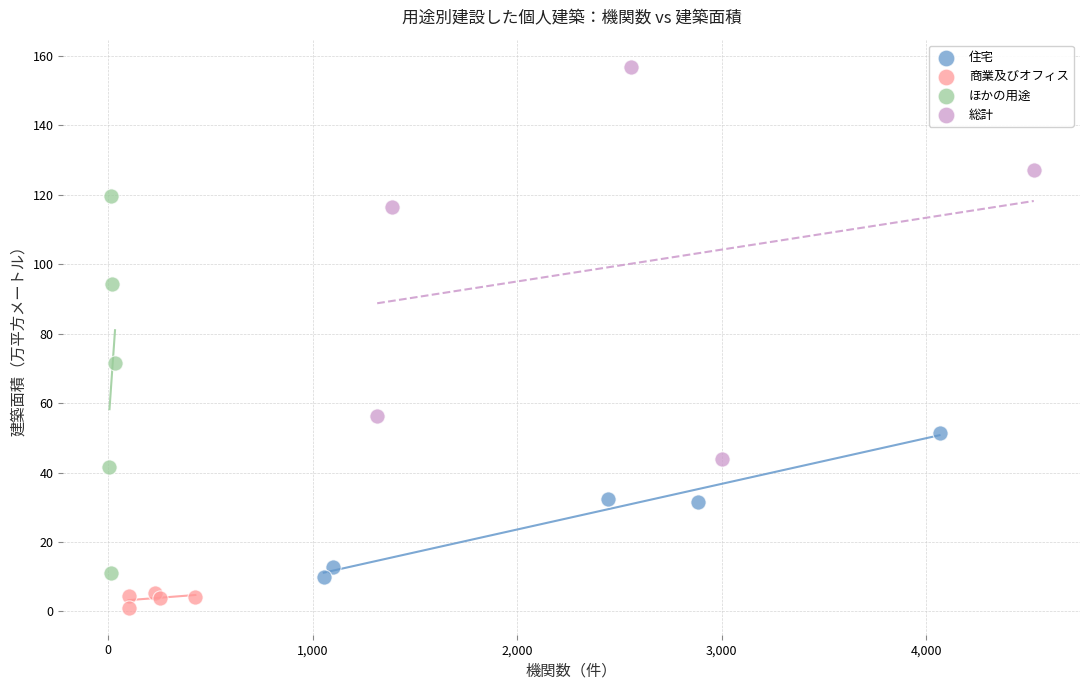

Which series has the largest Y range (max minus min)?

総計